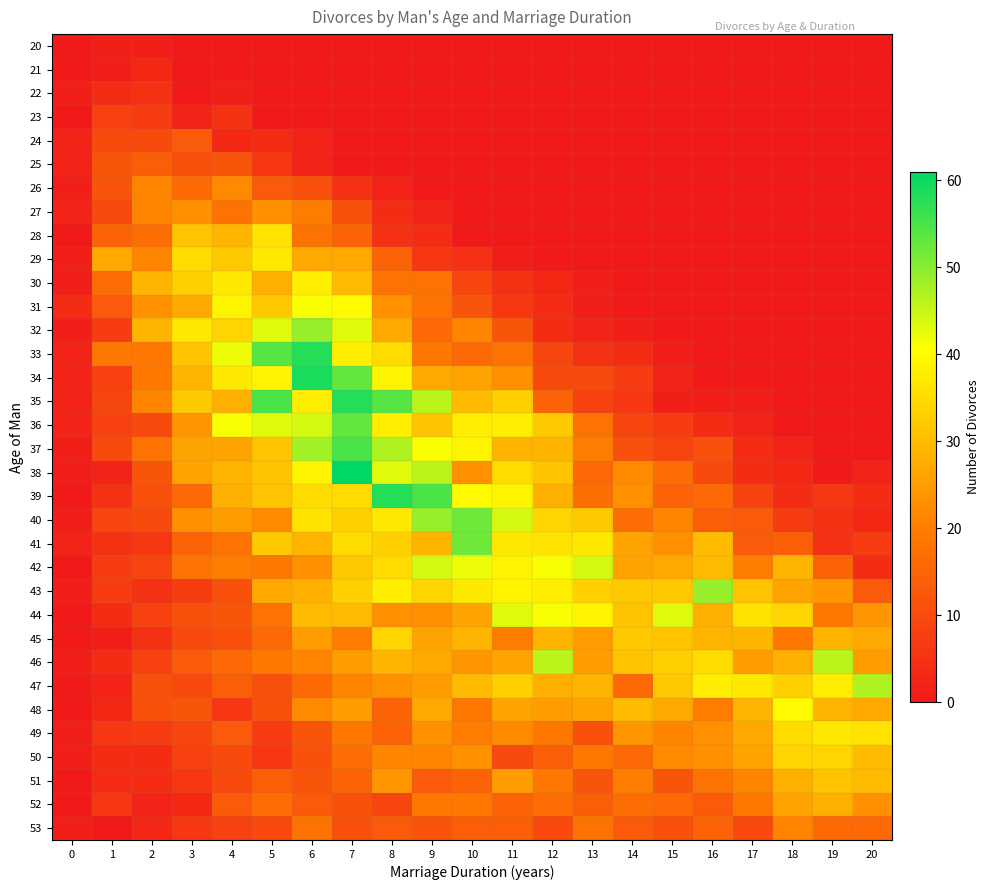

Which has a higher value, 10 or 13?

10